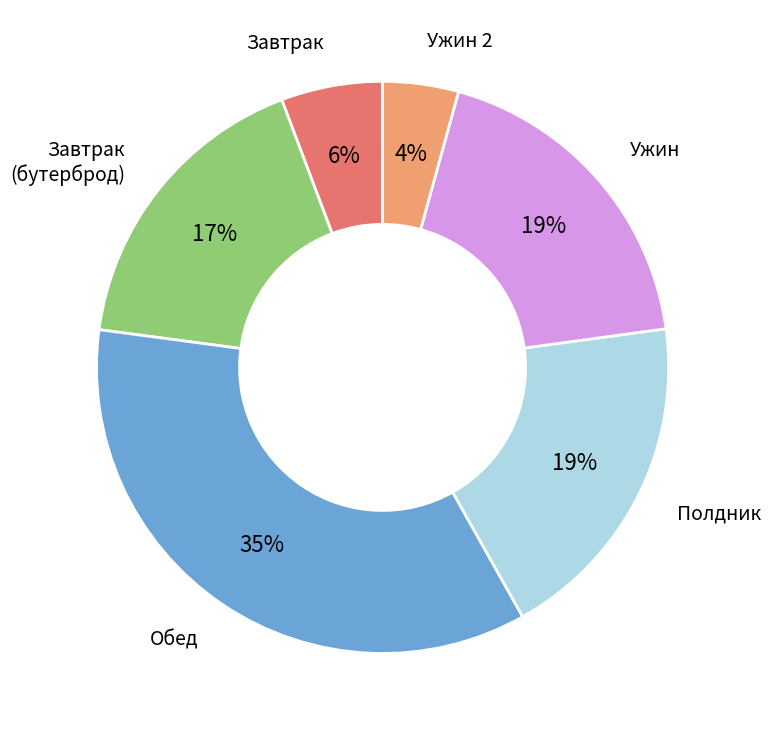

Is there a majority slice in this chart?

No